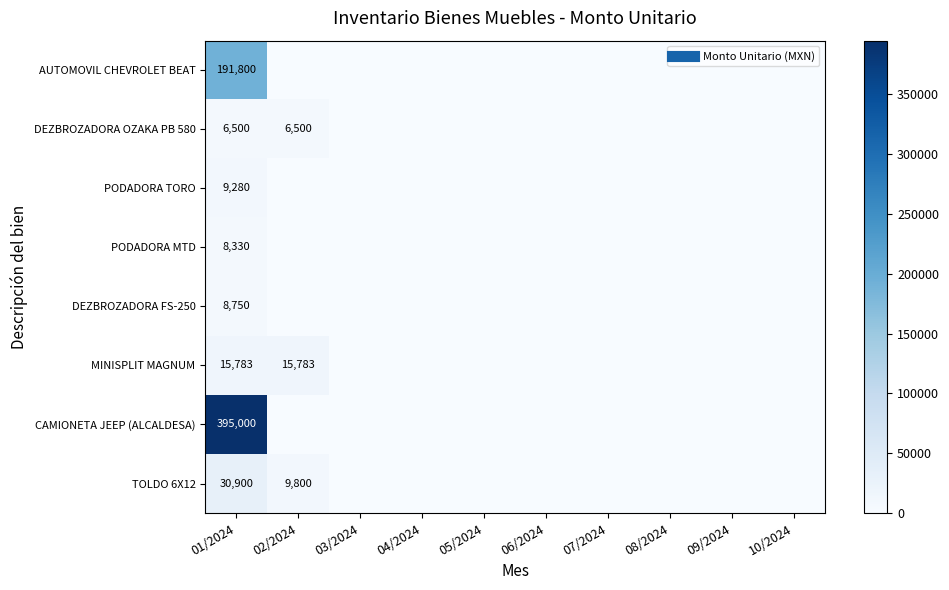

At which category does the chart reach its minimum across all series?

02/2024